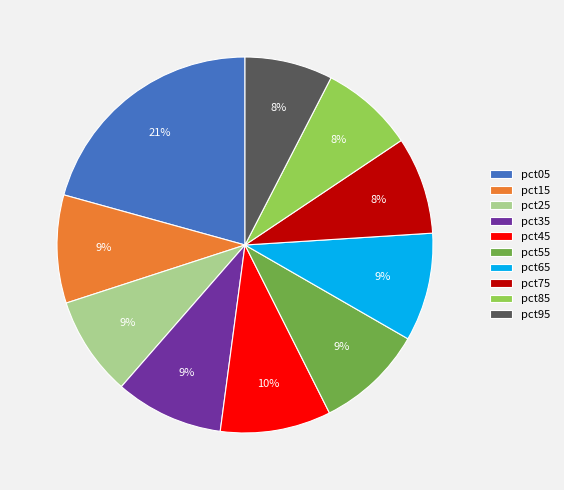

Does any single category account for the majority?

No